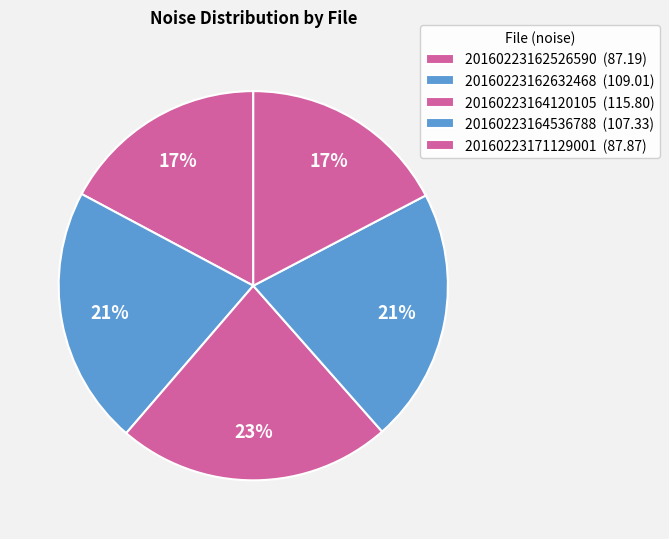

Does 20160223171129001 represent more than half of the total?

No